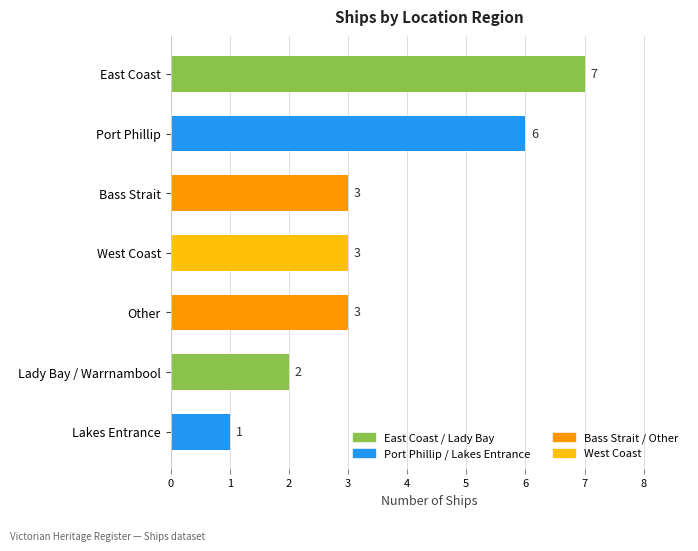

How many values are below 3?

2